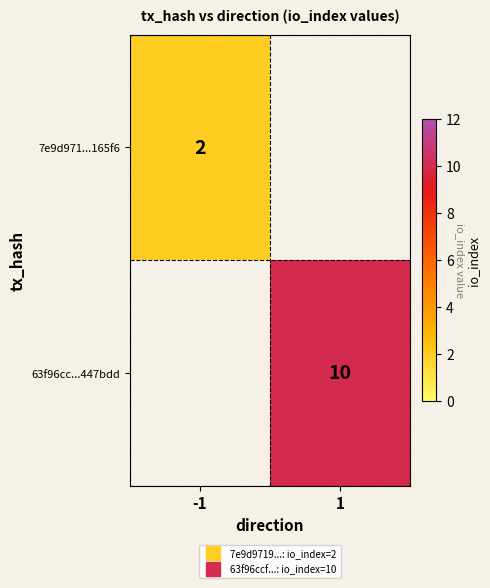

Which series has the largest total across all categories?

63f96cc...447bdd